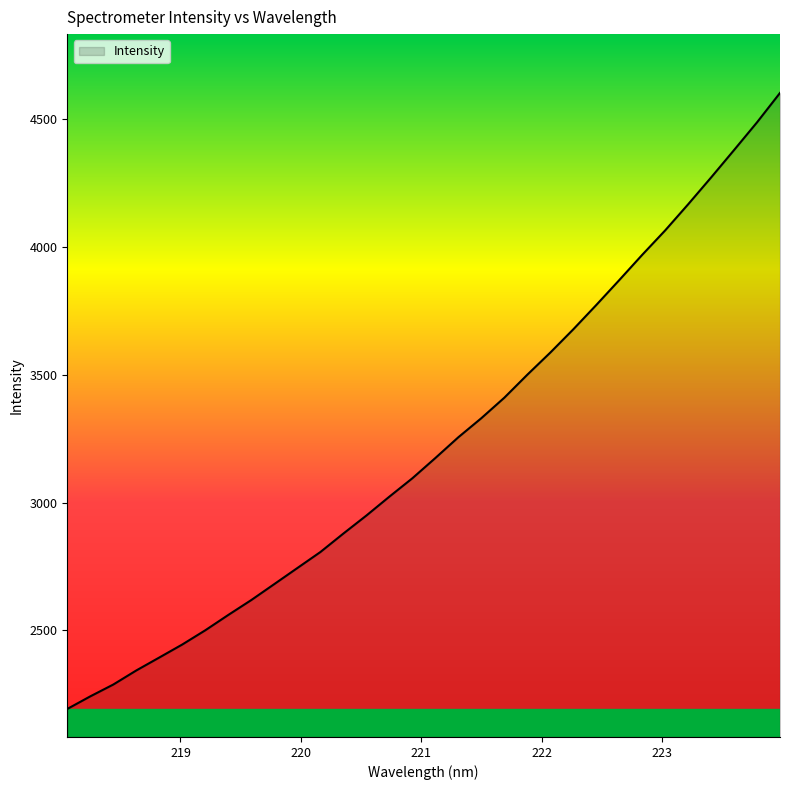

What is the smallest value displayed?

2192.5